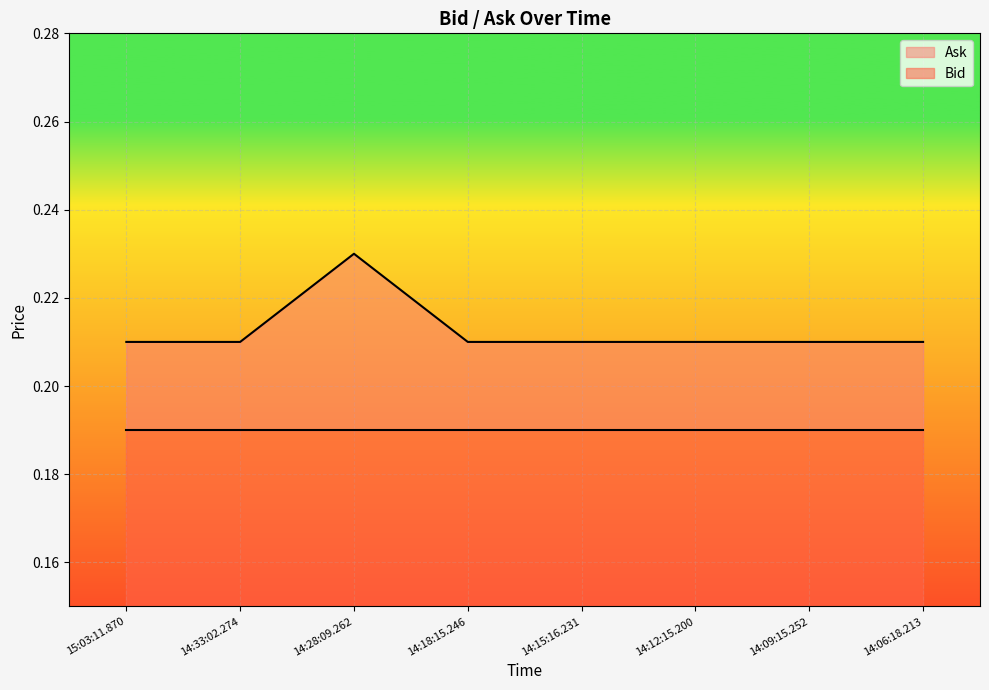

At which category does the chart reach its peak across all series?

14:28:09.262